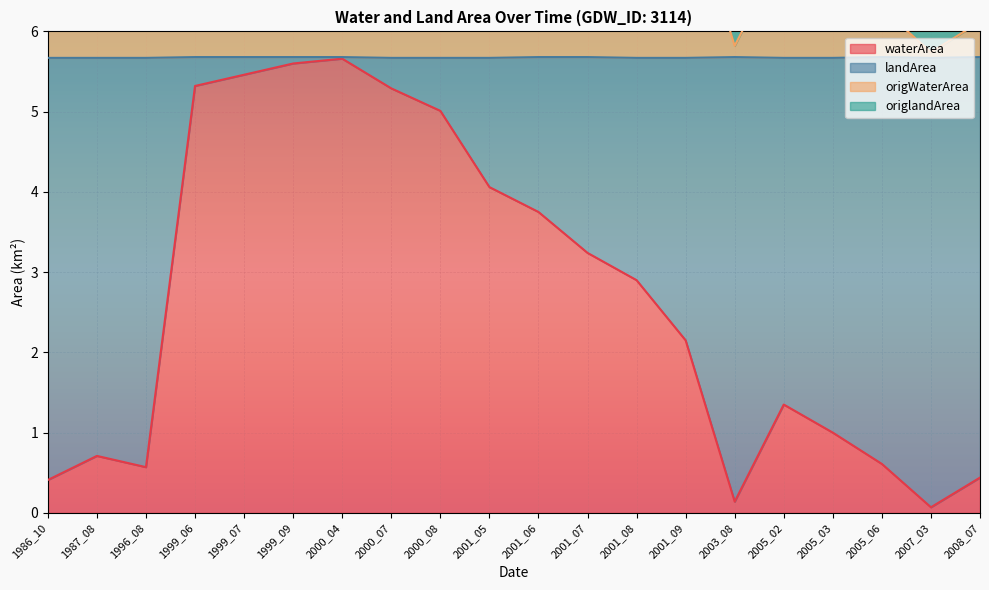

How many data points in waterArea are above 2?

11